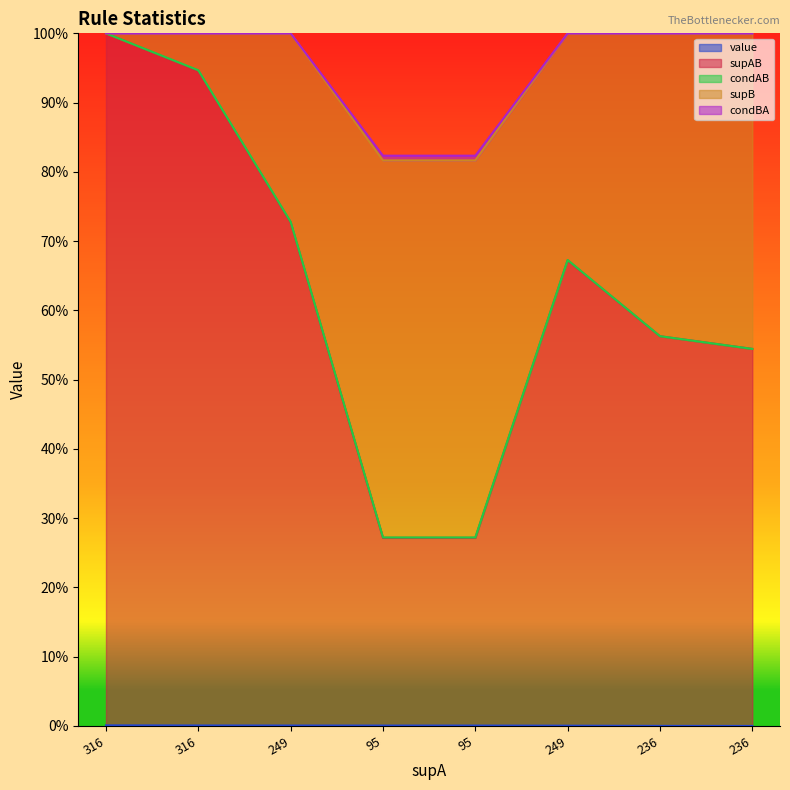

What is the difference between the maximum and second lowest values in the supAB series?

0.7